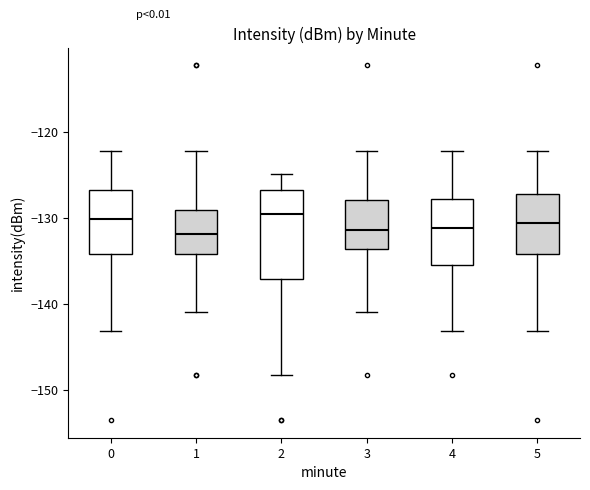

Where does the upper whisker of the box at x = 2 end on the y-axis? The values are not printed on the chart, so give them approximately, as read against the axis.

-125